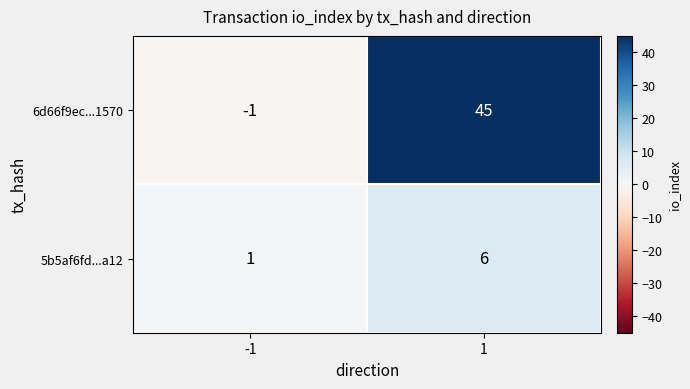

Rank the series by their maximum value, from highest to lowest.

6d66f9ec...1570, 5b5af6fd...a12